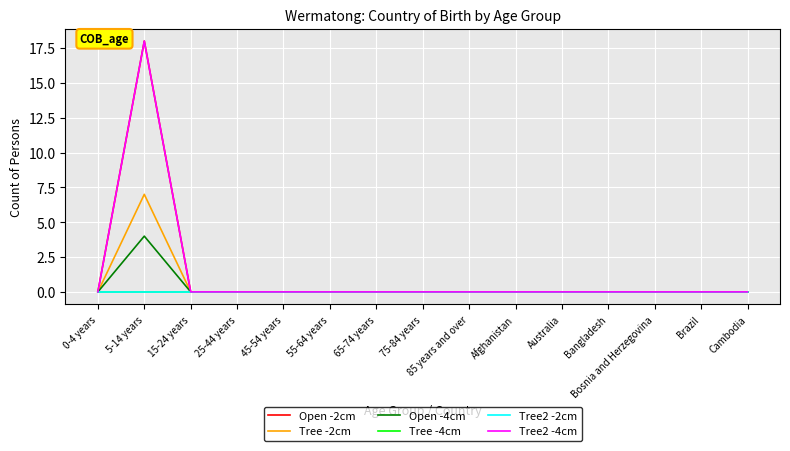

Does the chart display data point markers on the line(s)?

No